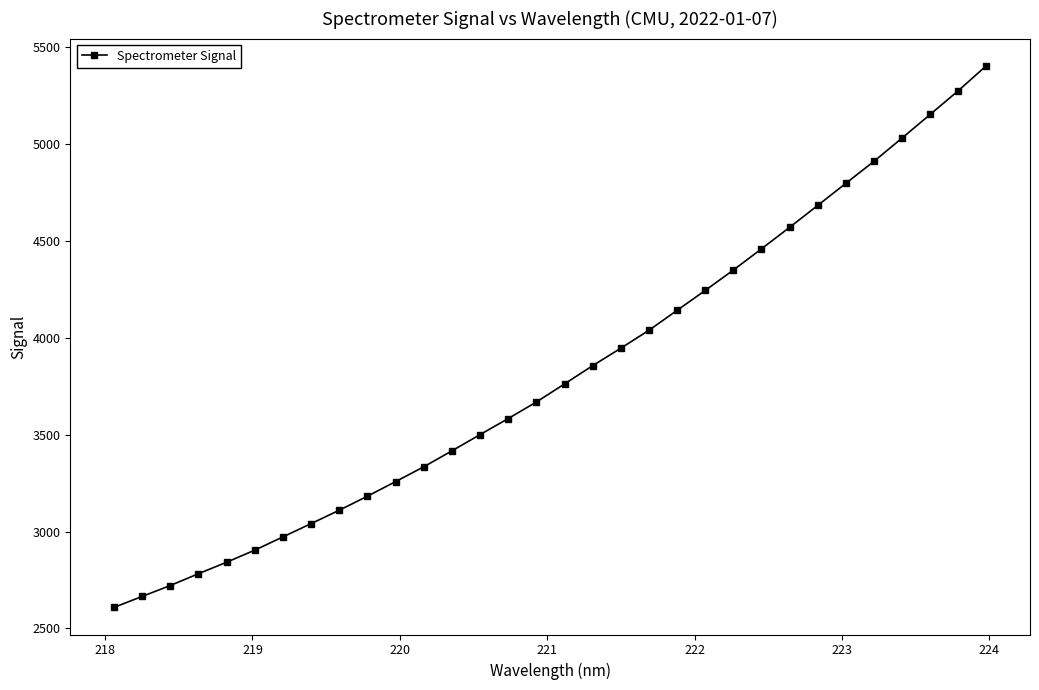

What is the minimum value shown in the chart?

2608.8